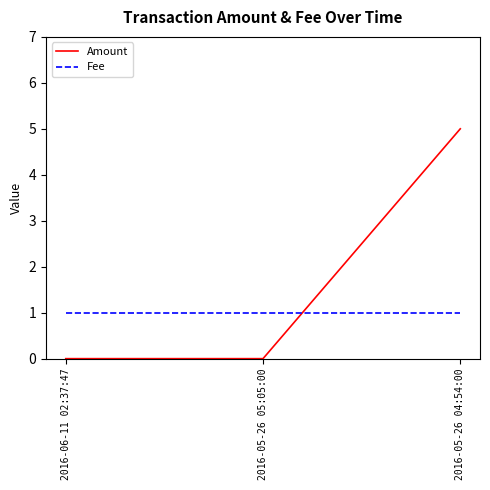

Which series has the largest total across all categories?

Amount